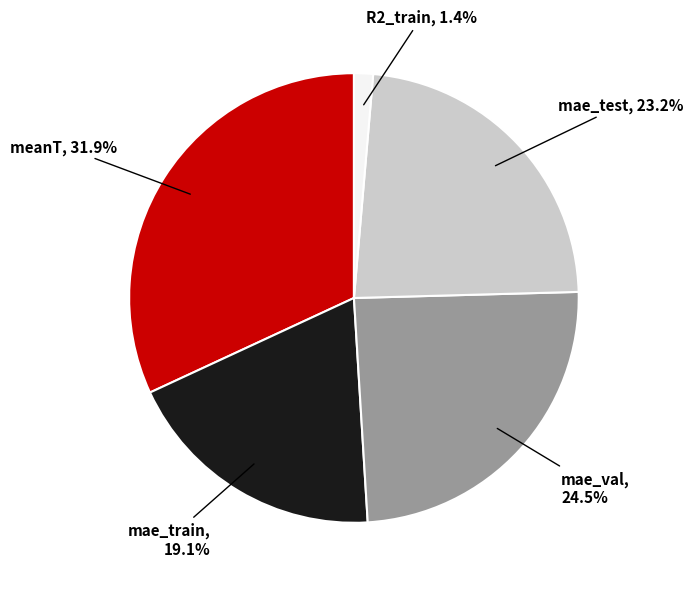

How many slices are in this pie chart?

5